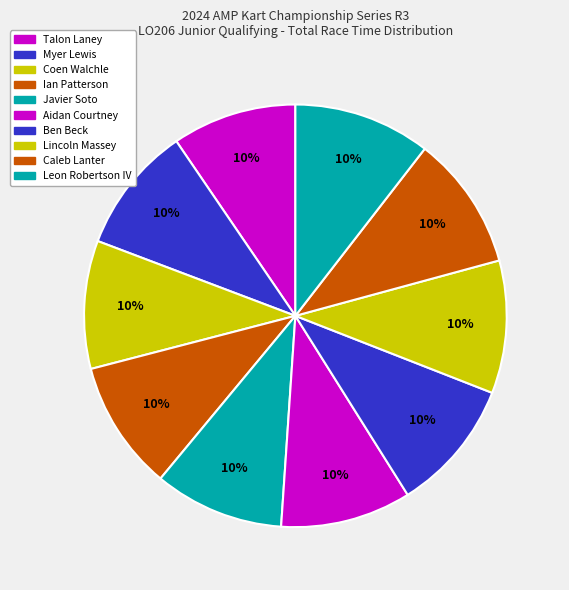

How many slices are in this pie chart?

10